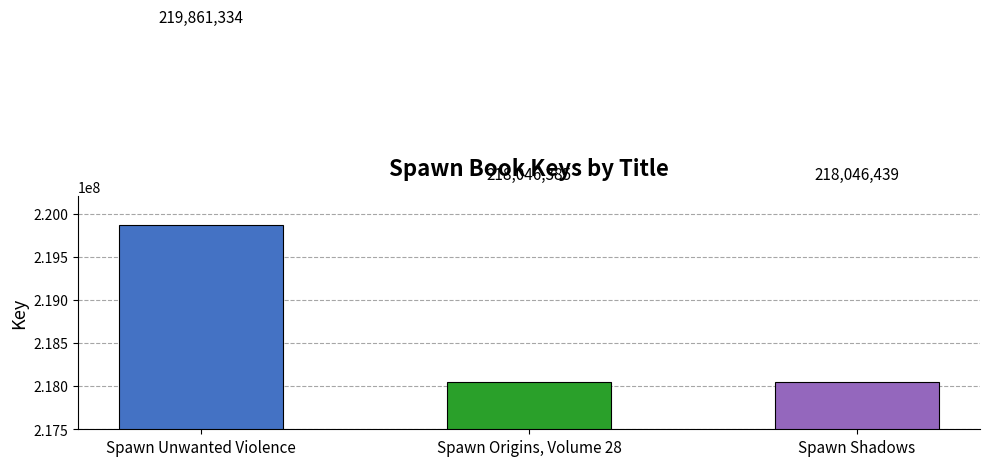

What is the label of the 1st bar from the left?

Spawn Unwanted Violence